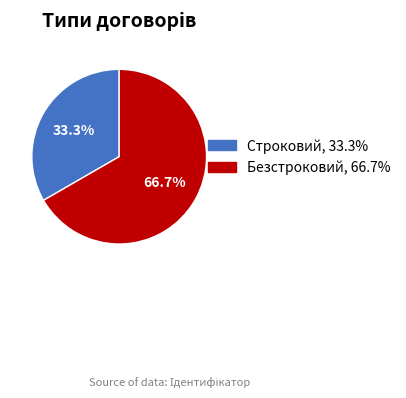

Which slice is the smallest?

Строковий